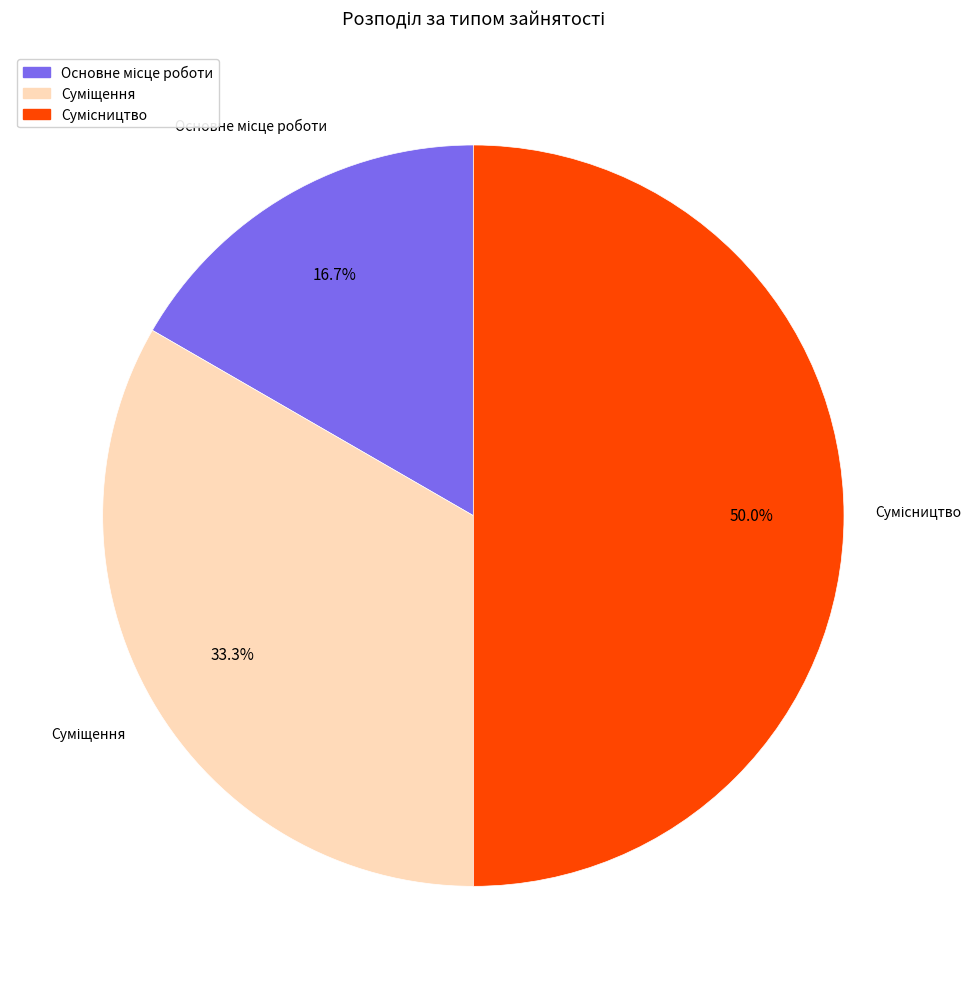

What percentage is the Основне місце роботи slice, to the nearest percent?

17%